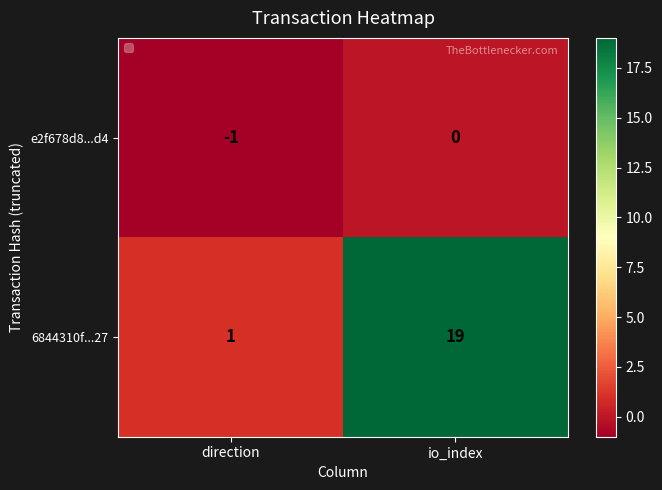

What is the average value of the 6844310f...27 series?

10